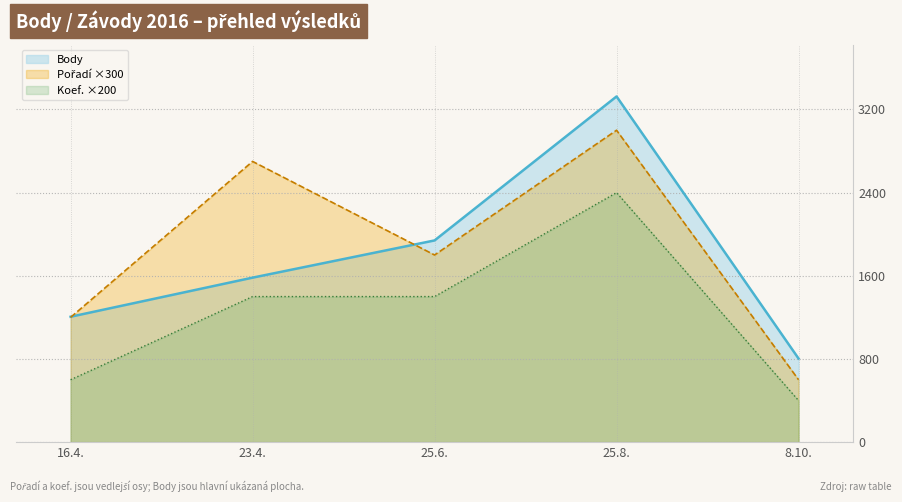

What position from the left is 8.10.?

5